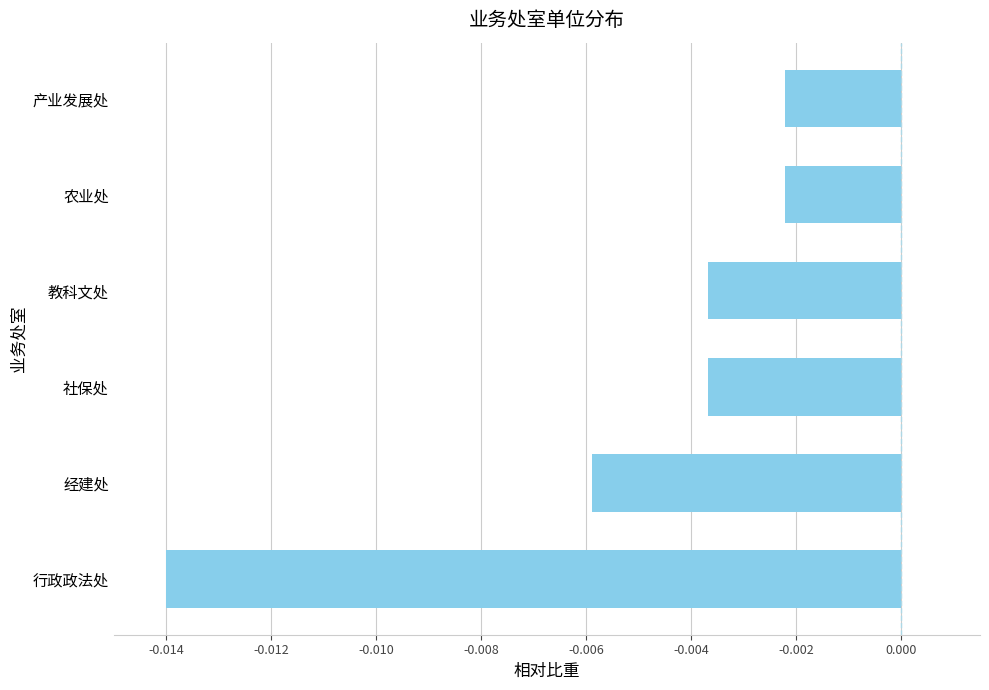

Between 农业处 and 行政政法处, which is larger?

农业处